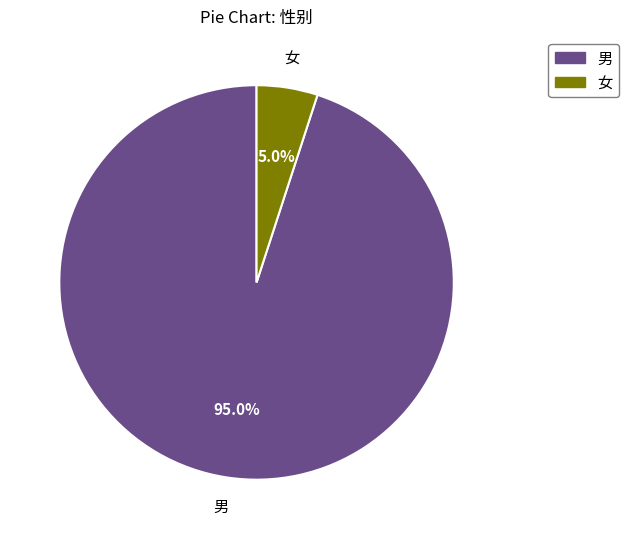

What percentage do 男 and 女 together represent?

100.0%